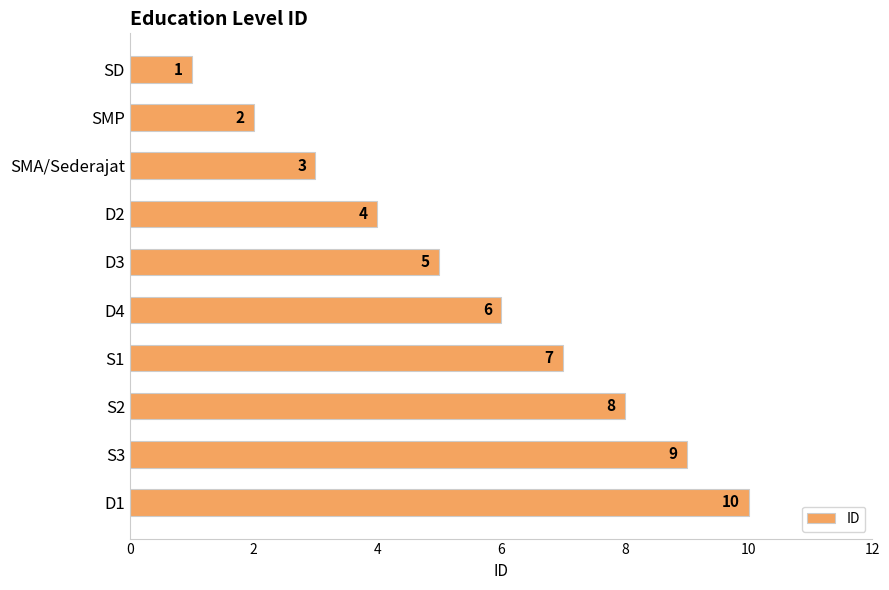

Rank the categories by value from lowest to highest.

SD, SMP, SMA/Sederajat, D2, D3, D4, S1, S2, S3, D1